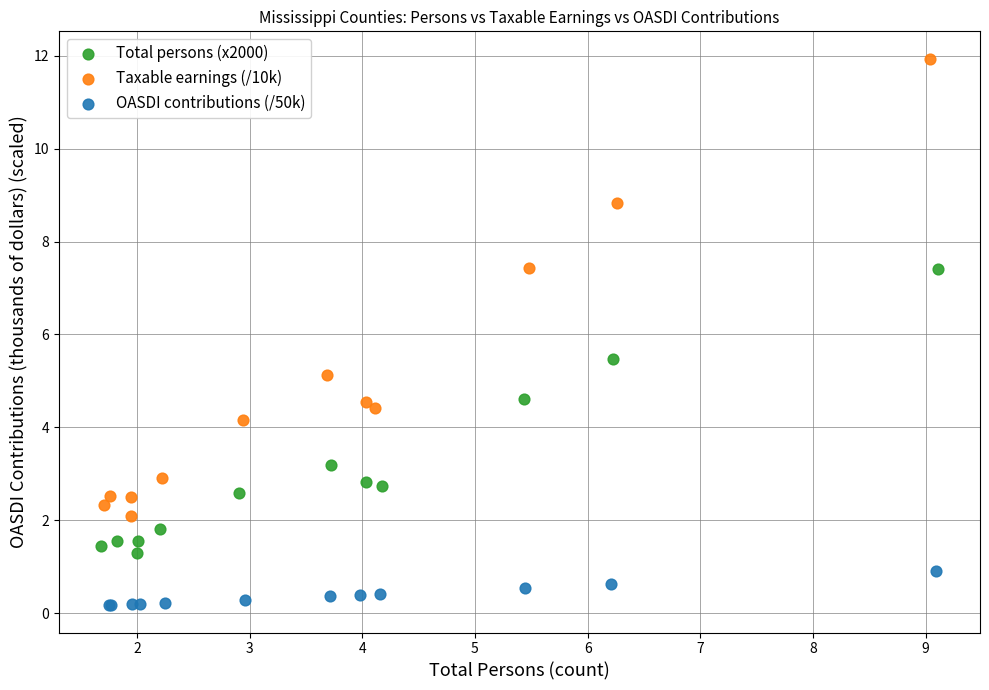

Which series has the largest Y range (max minus min)?

Taxable earnings (/10k)